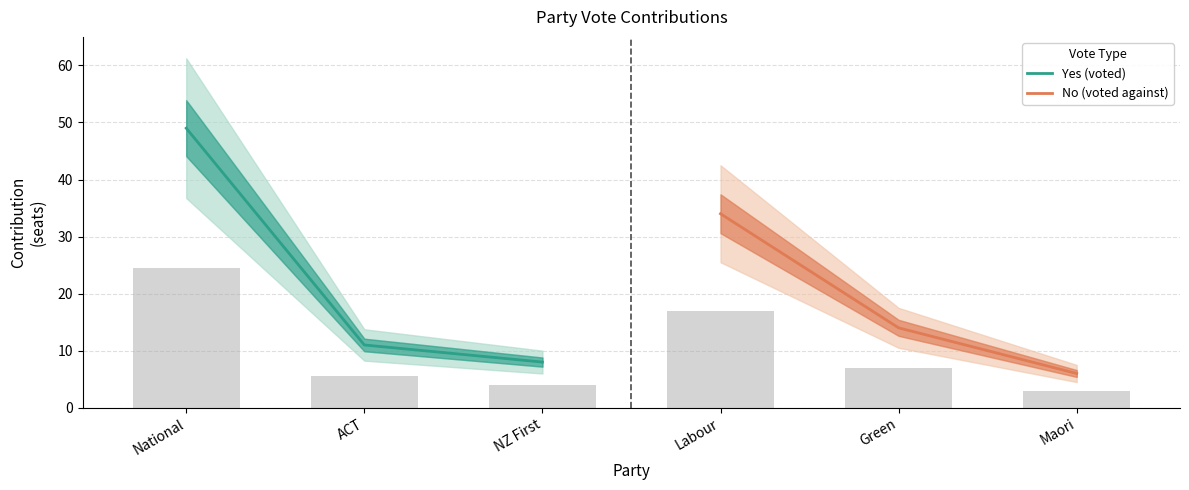

How many data points in No (voted against) are above 14?

1